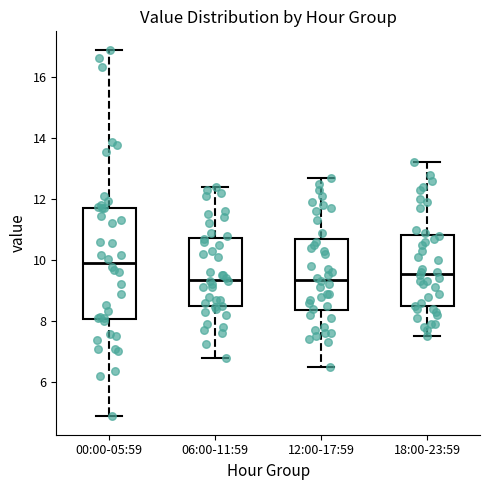

Where does the median line of the box for 00:00-05:59 sit on the y-axis? The values are not printed on the chart, so give them approximately, as read against the axis.

10.0